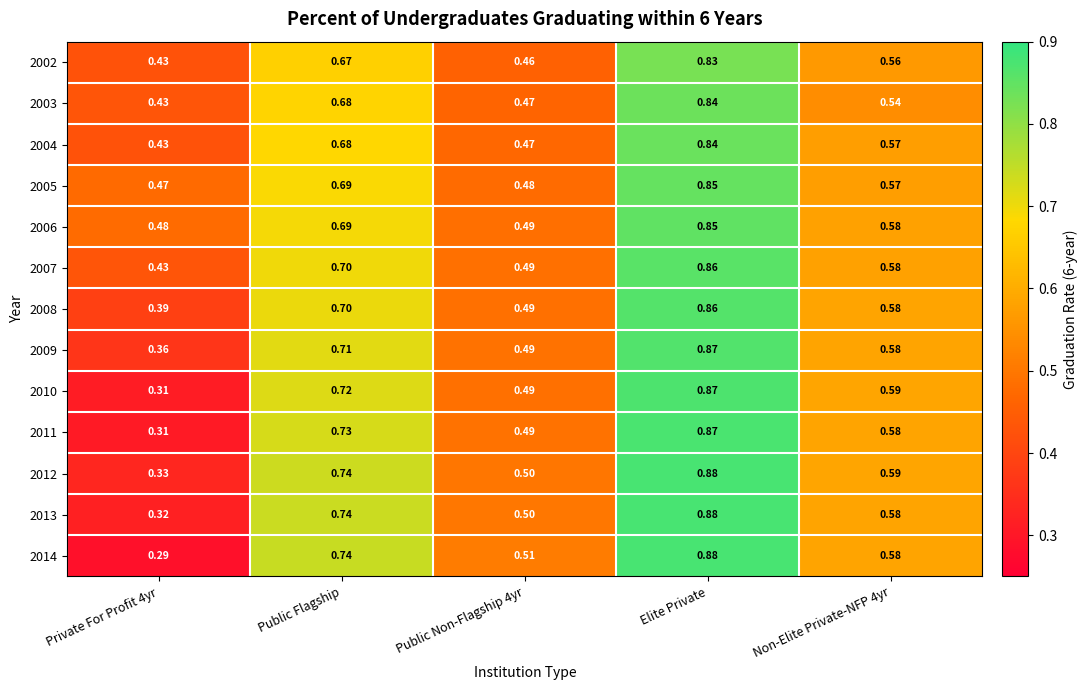

At which category does the chart reach its peak across all series?

Elite Private